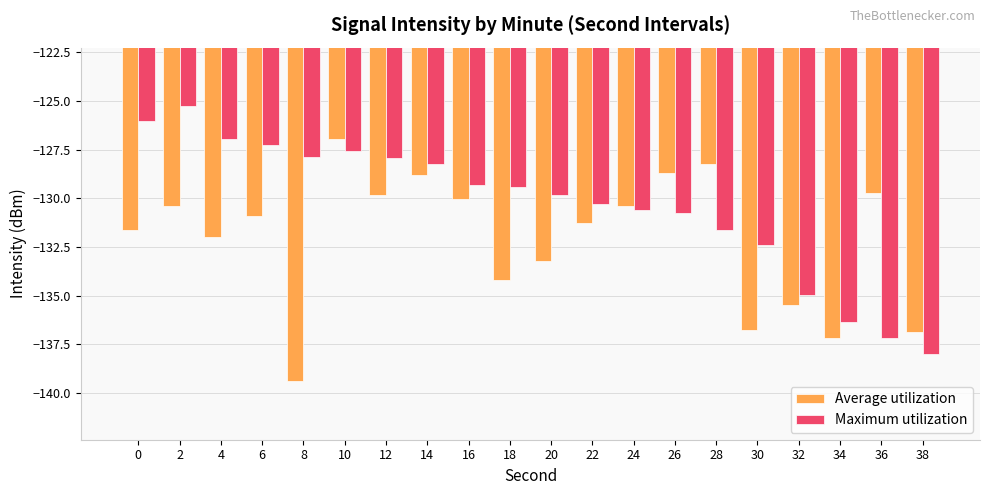

The value of Average utilization at 2 is -186.4. True or false?

False